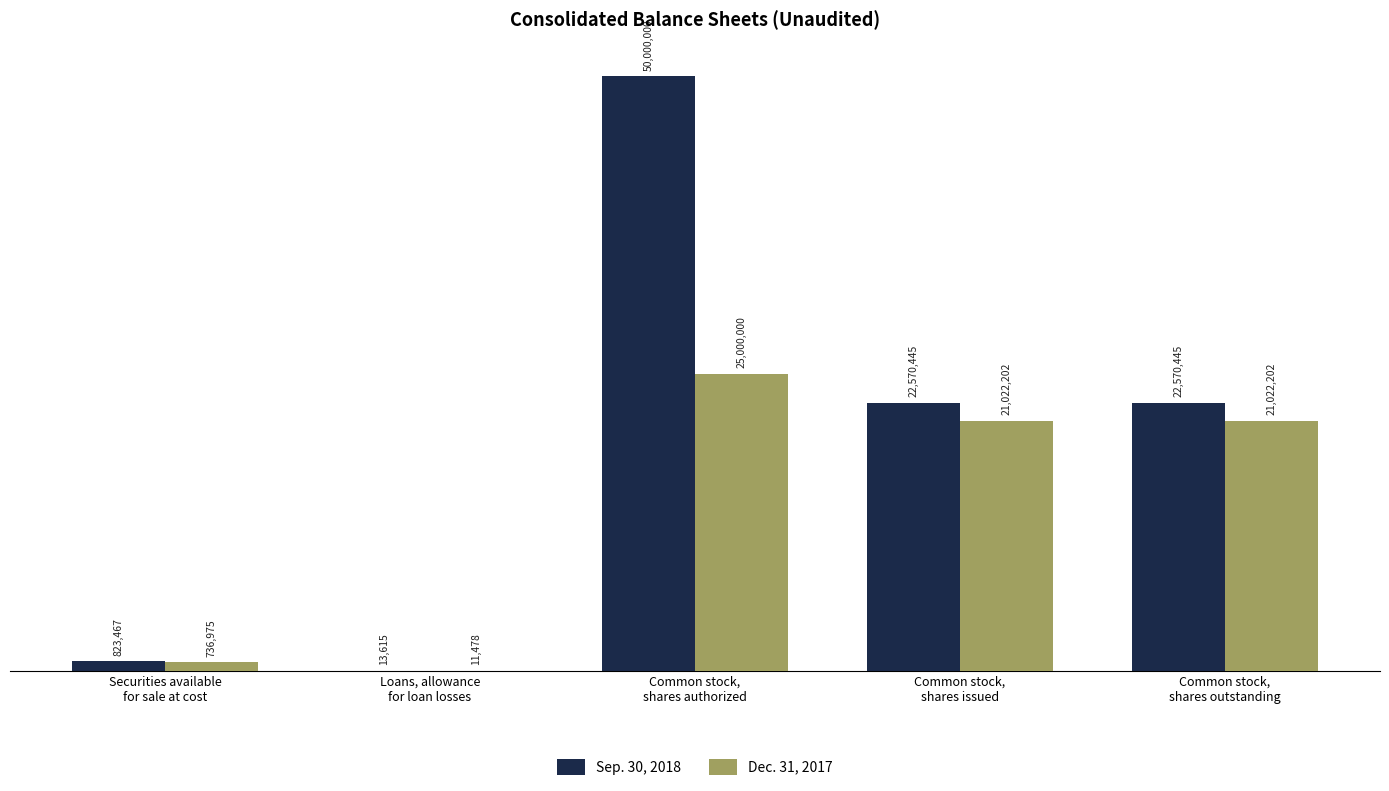

Are the bars horizontal?

No